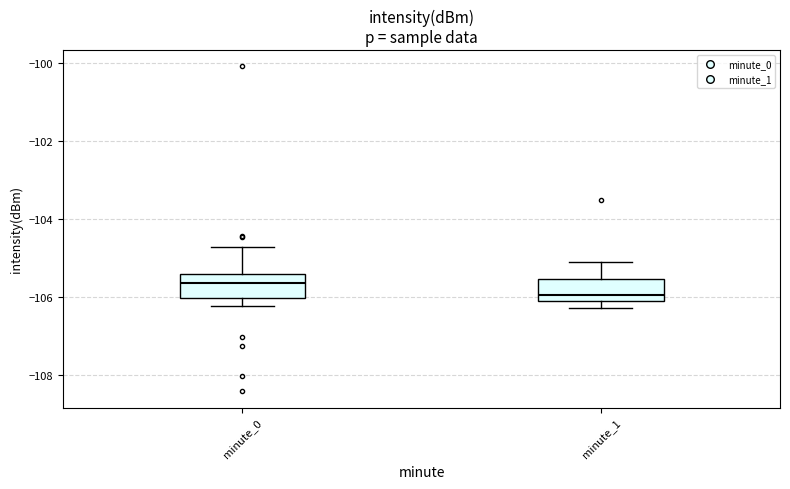

Which box's median line is the lowest?

minute_1